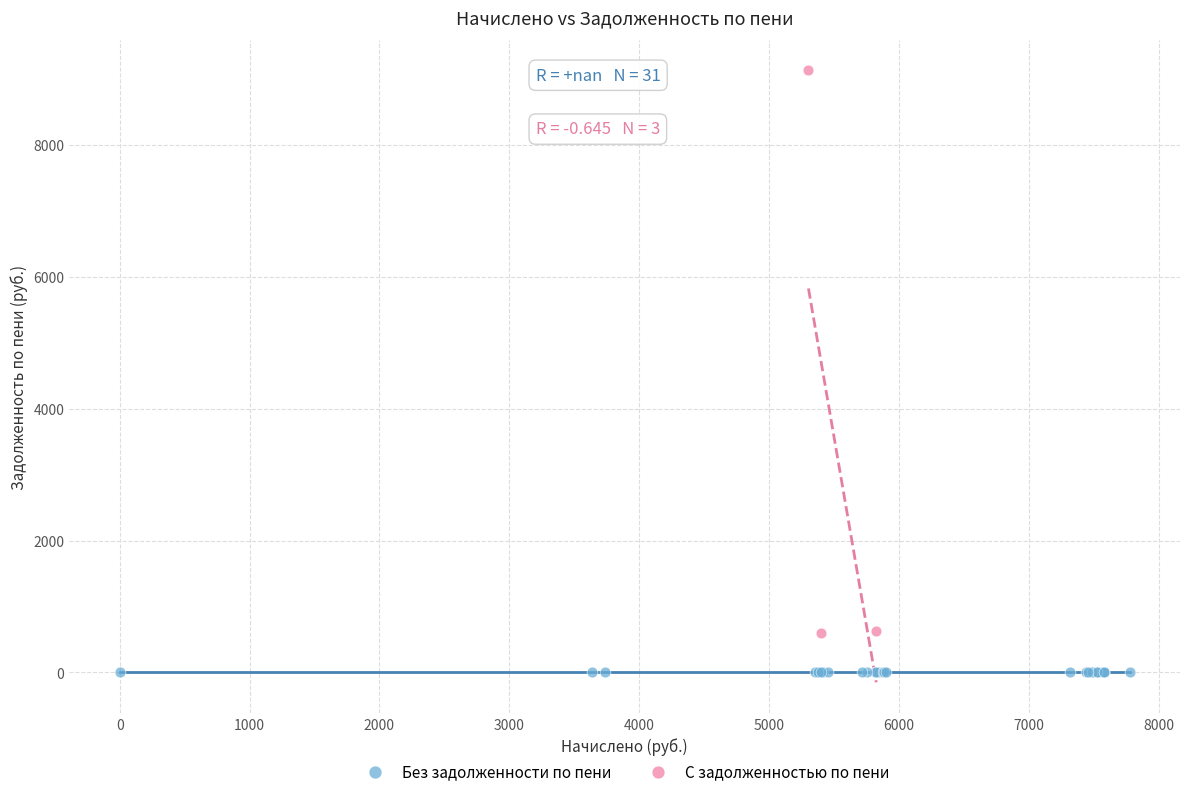

Which series reaches the maximum Y coordinate?

С задолженностью по пени